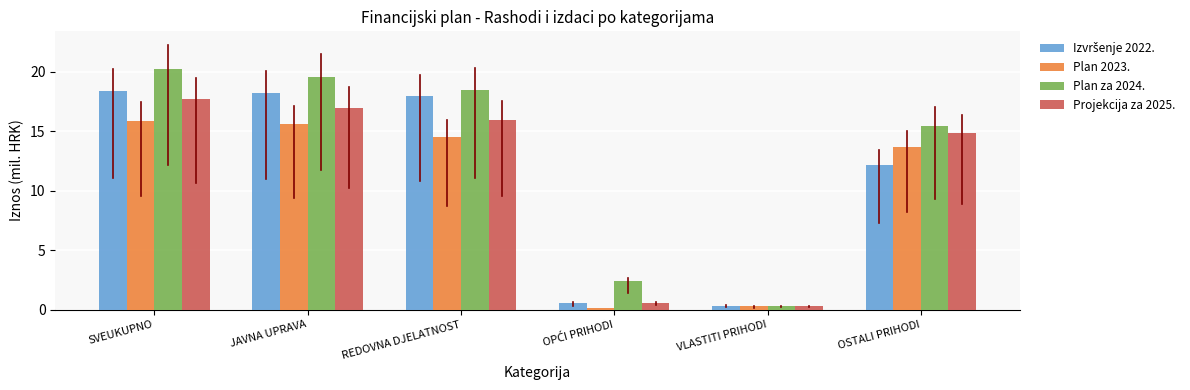

What is the value of the Plan 2023. bar at the 1st from the left?

15.9